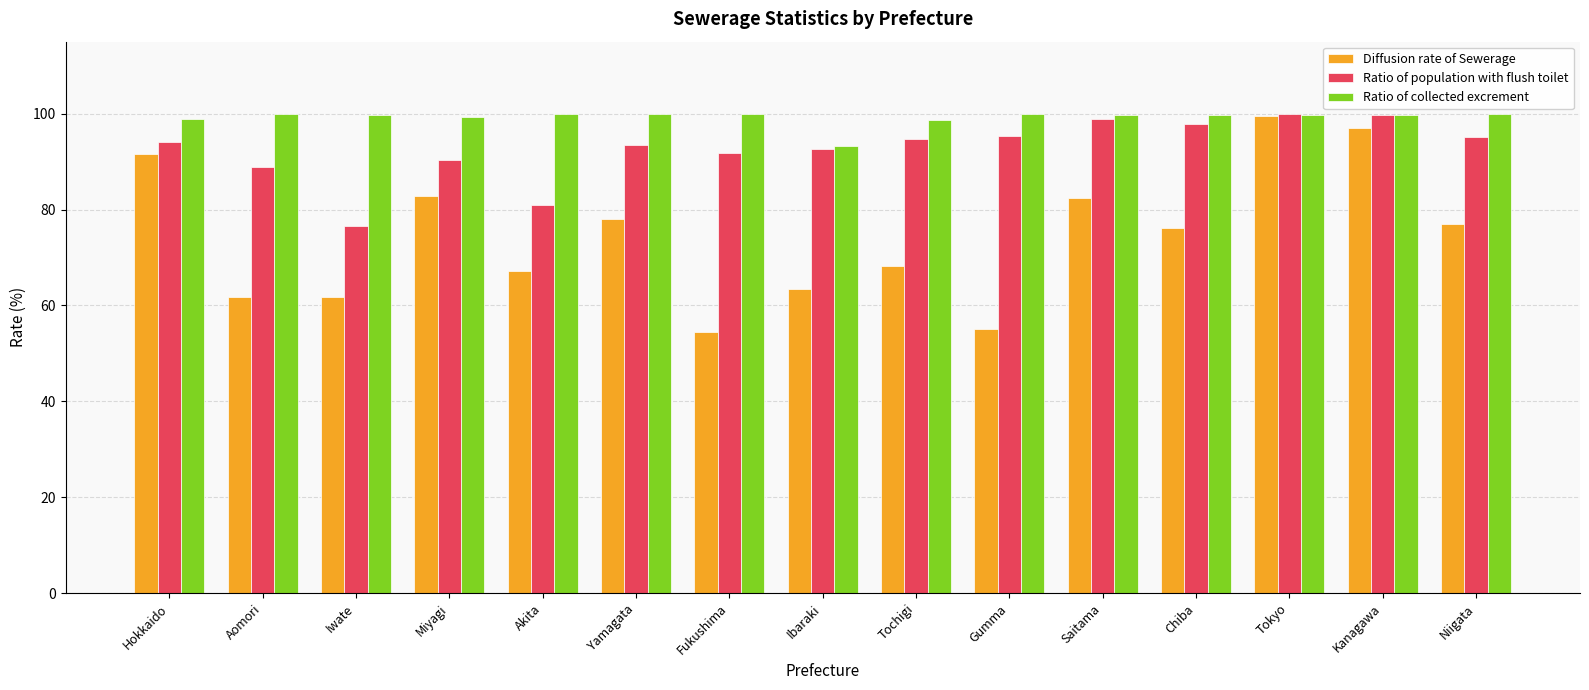

Is the value of Ratio of collected excrement at Akita greater than the value of Diffusion rate of Sewerage at Miyagi?

Yes